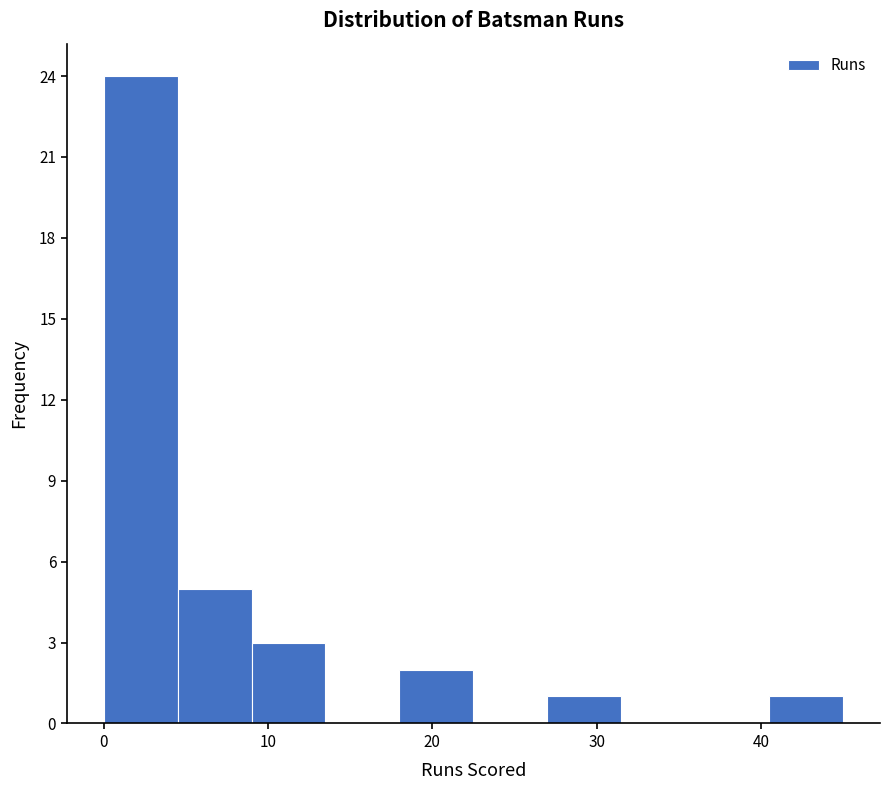

What is the height of the bar covering 18.0 to 22.5 on the x-axis? Neither the bar edges nor the heights are printed on the chart, so give them approximately, as read against the axes.

2